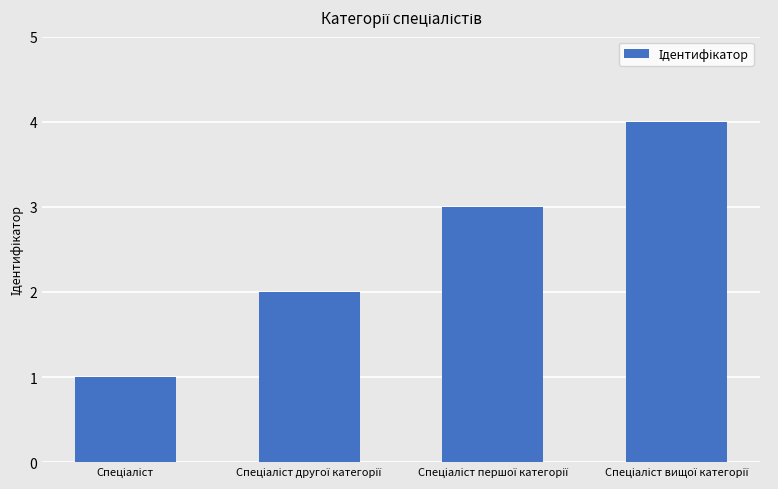

What is the maximum value shown in the chart?

4